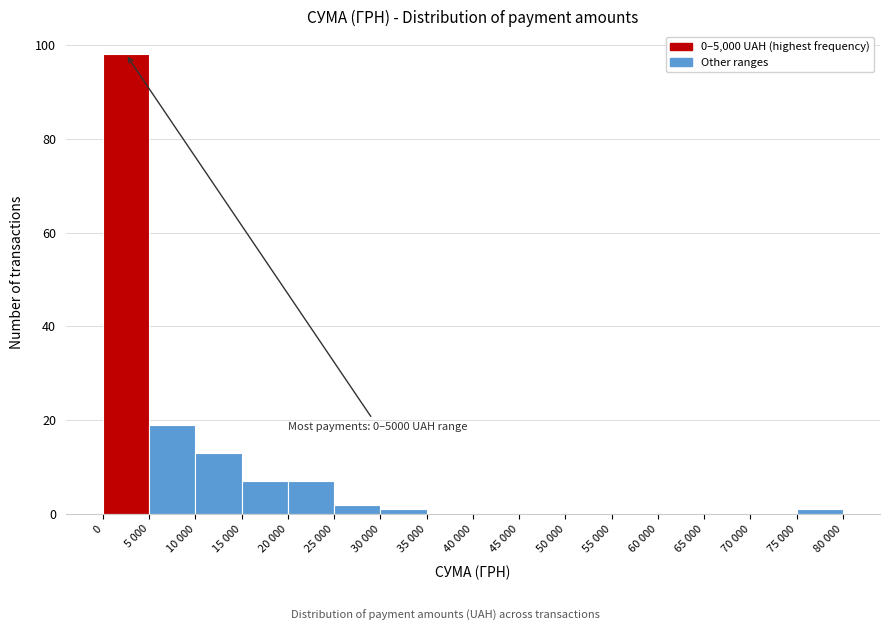

Reading left to right, what are all the values shown in this chart?

0=98	5 000=19	10 000=13	15 000=7	20 000=7	25 000=2	30 000=1	35 000=0	40 000=0	45 000=0	50 000=0	55 000=0	60 000=0	65 000=0	70 000=0	75 000=1